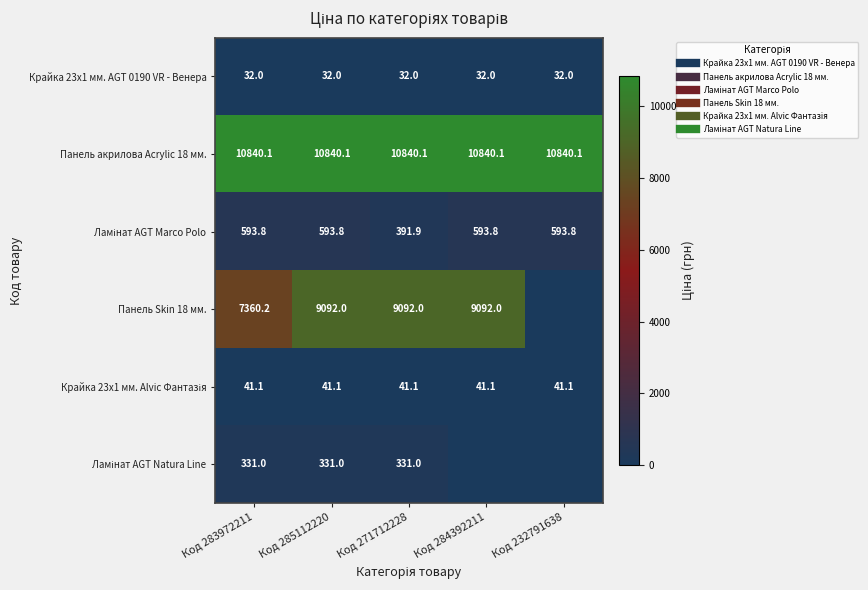

True or false: Крайка 23x1 мм. AGT 0190 VR - Венера has a value of 32.0 at Код 284392211.

True